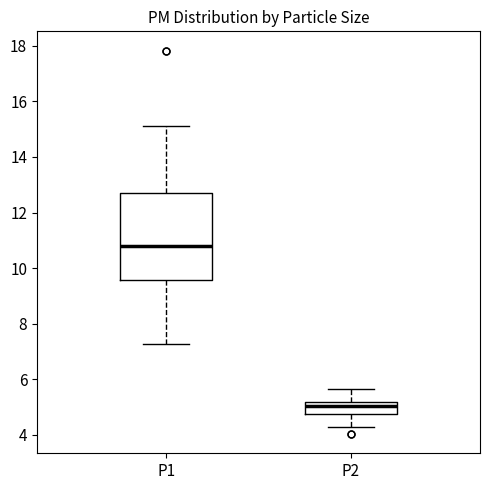

Reading left to right, read every box against the y-axis: the position of its median line, the range the box covers, and the ends of its whiskers. The values are not printed on the chart, so give them approximately, as read against the axis.

P1: median 10.8, box 9.6 to 12.8, whiskers 7.2 to 15.2
P2: median 5.0, box 4.8 to 5.2, whiskers 4.2 to 5.6